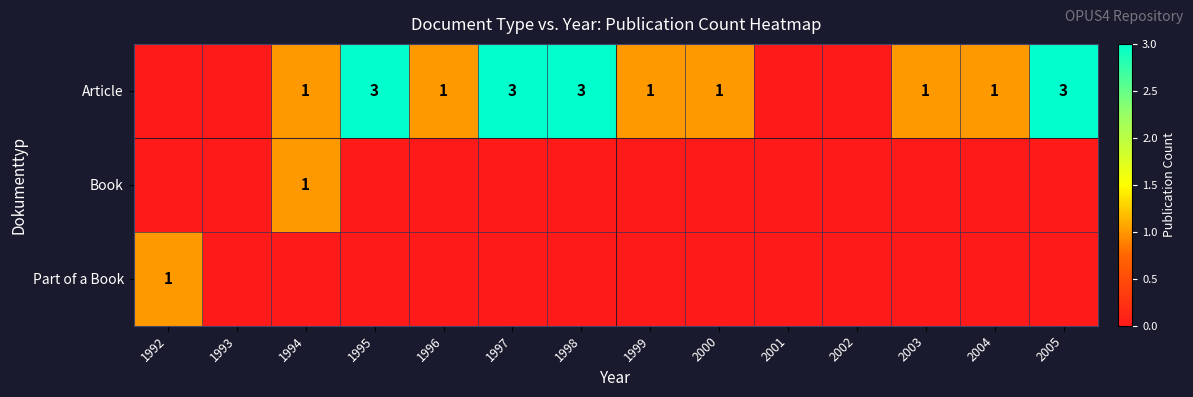

Is it true that Article equals 1 at 2000?

True